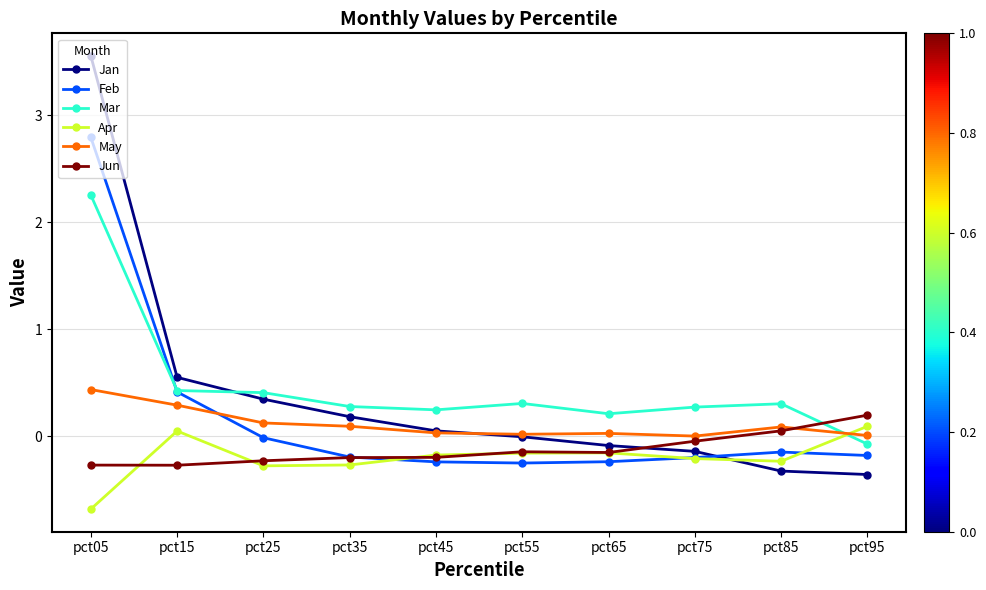

How many series are shown in this chart?

6